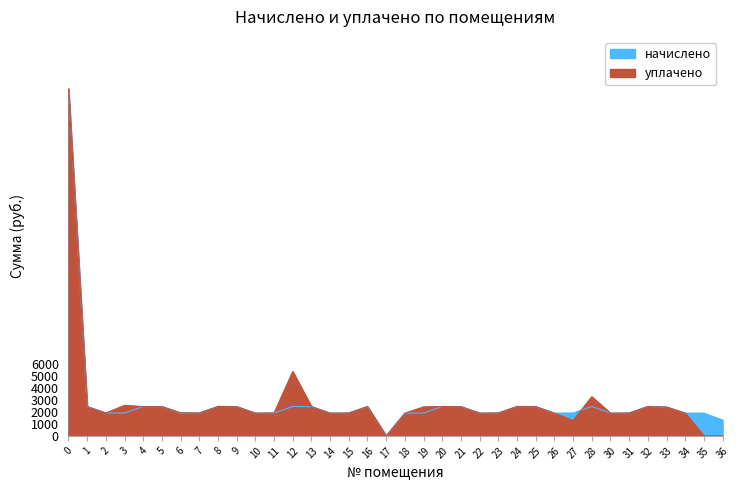

Between 5 and 14, which is larger?

5